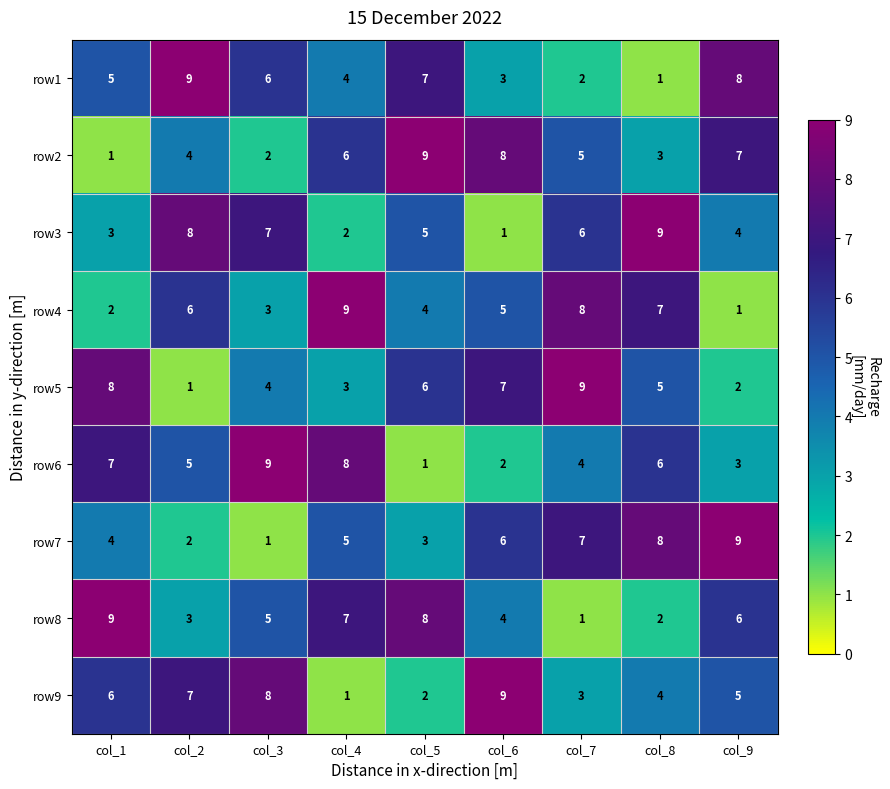

The value of row1 at col_2 is 15. True or false?

False